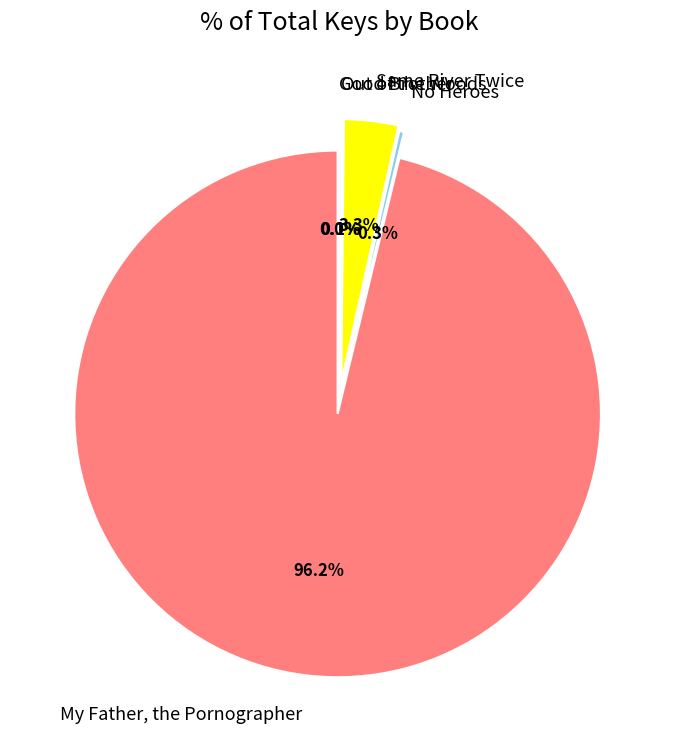

Count the number of slices in the pie.

5